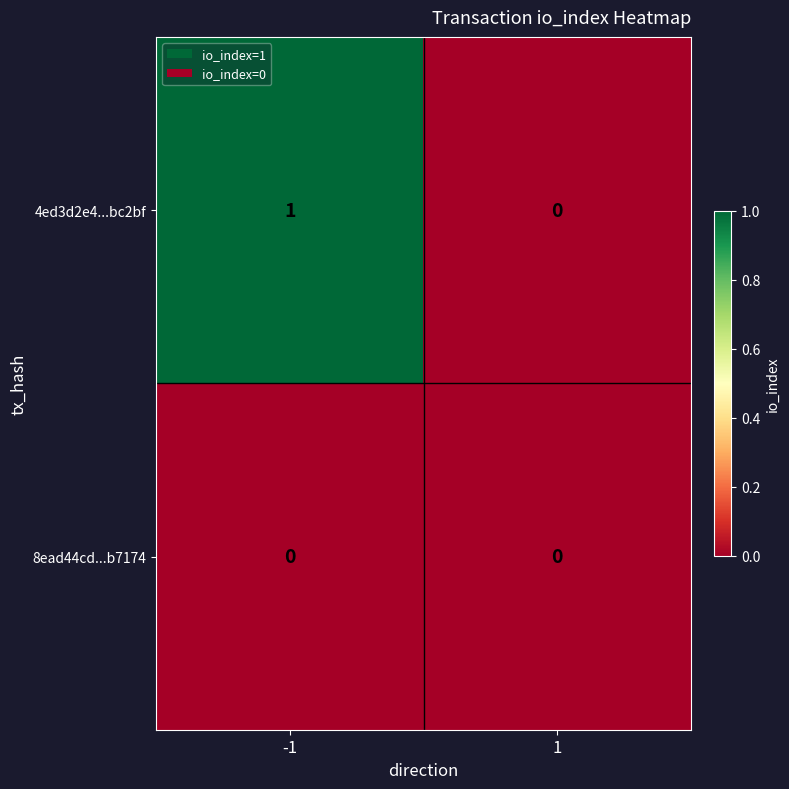

Between -1 and 1, which series saw the biggest shift?

4ed3d2e4...bc2bf